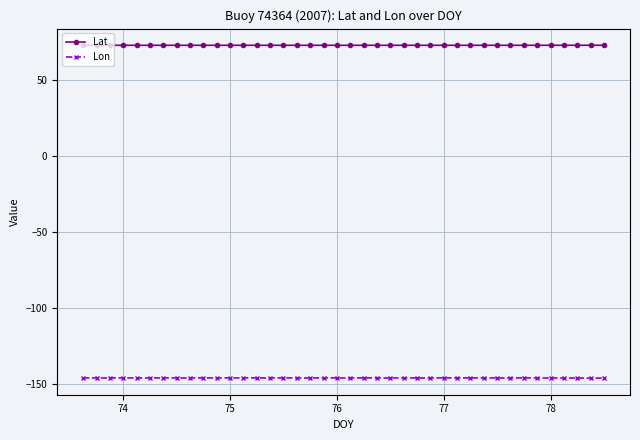

What is the sum of all Lat values?

2924.4